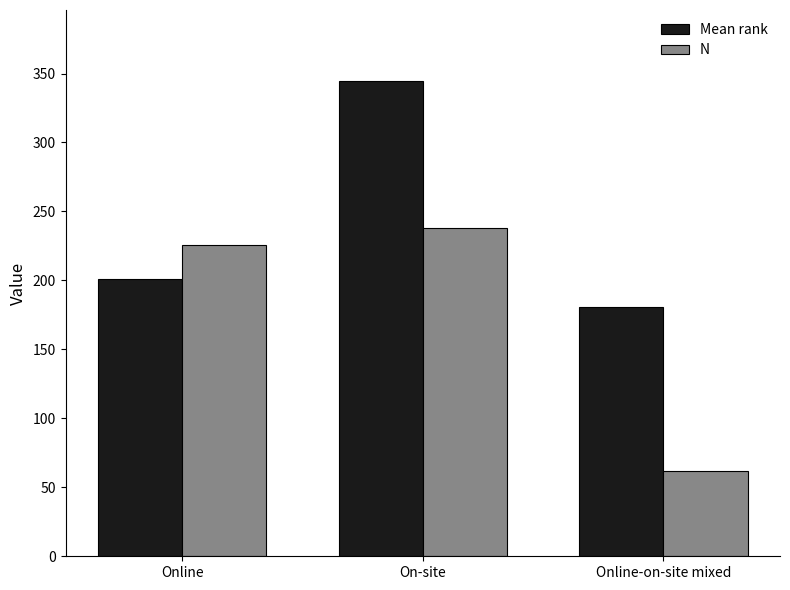

True or false: N has a value of 62.0 at Online-on-site mixed.

True